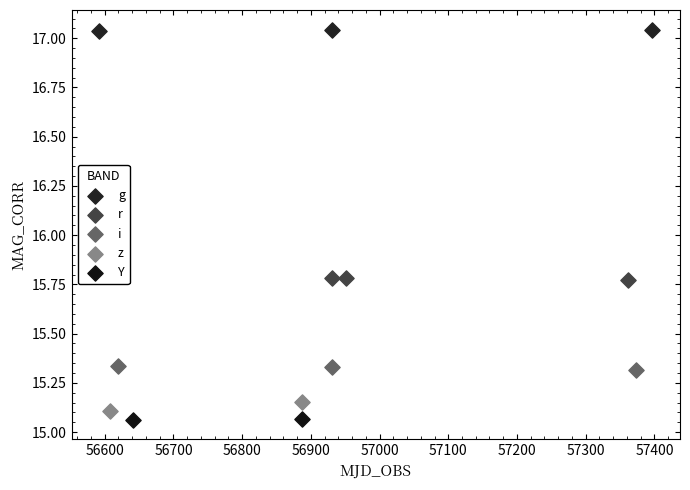

What are all the series names shown in the legend?

g, r, i, z, Y